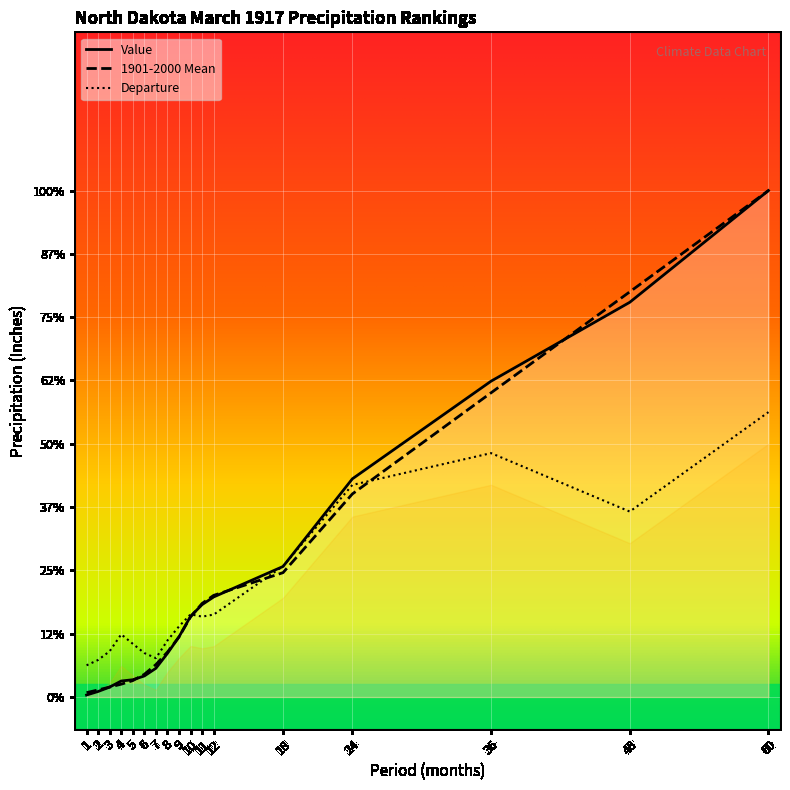

At which label does Value reach its minimum?

1